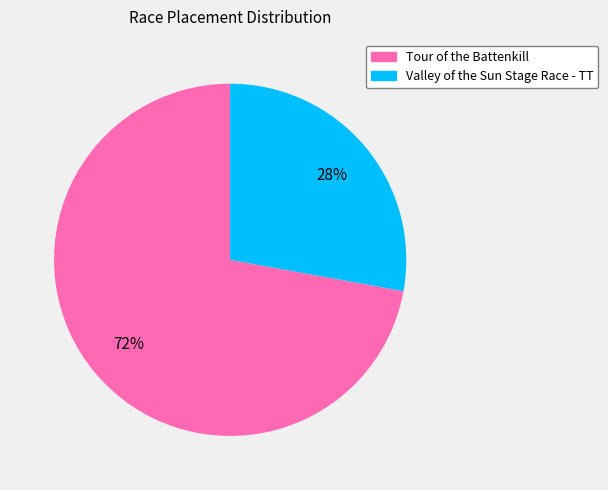

Rank the categories by value from lowest to highest.

Valley of the Sun Stage Race - TT, Tour of the Battenkill